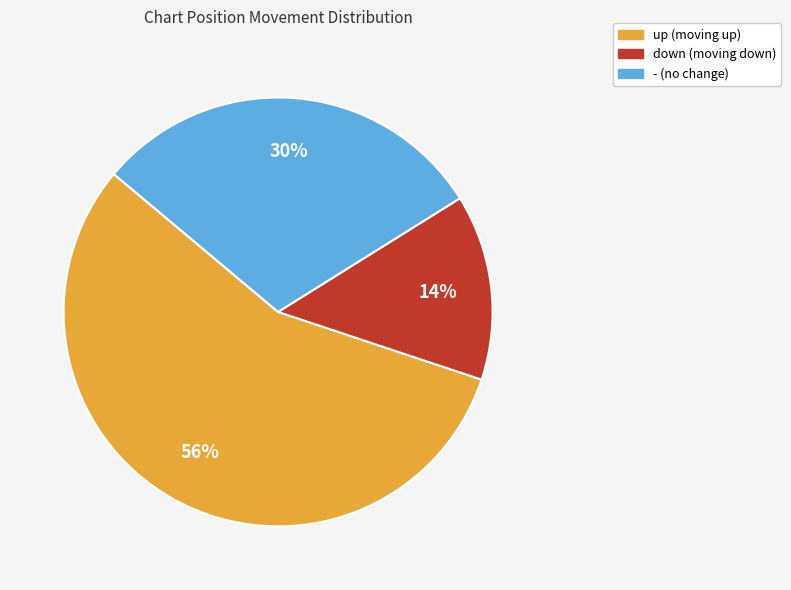

Rank the categories by value from lowest to highest.

down, -, up